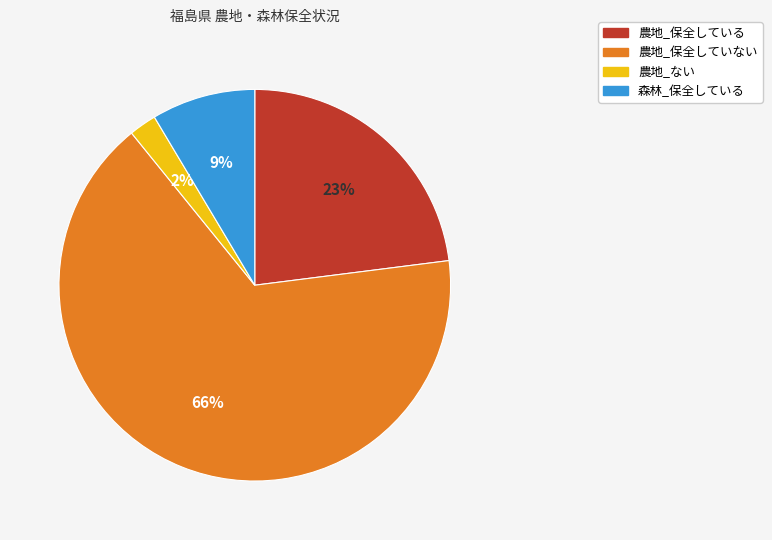

How many segments does this pie chart have?

4